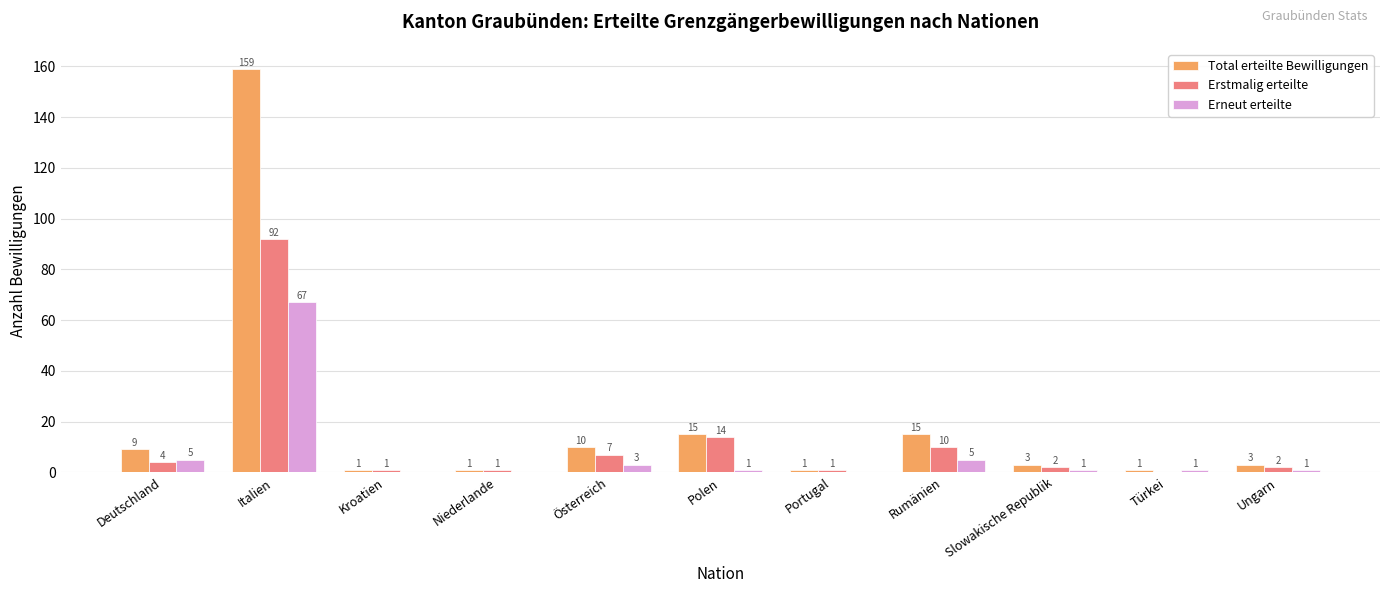

What is the highest value of the Total erteilte Bewilligungen series?

159